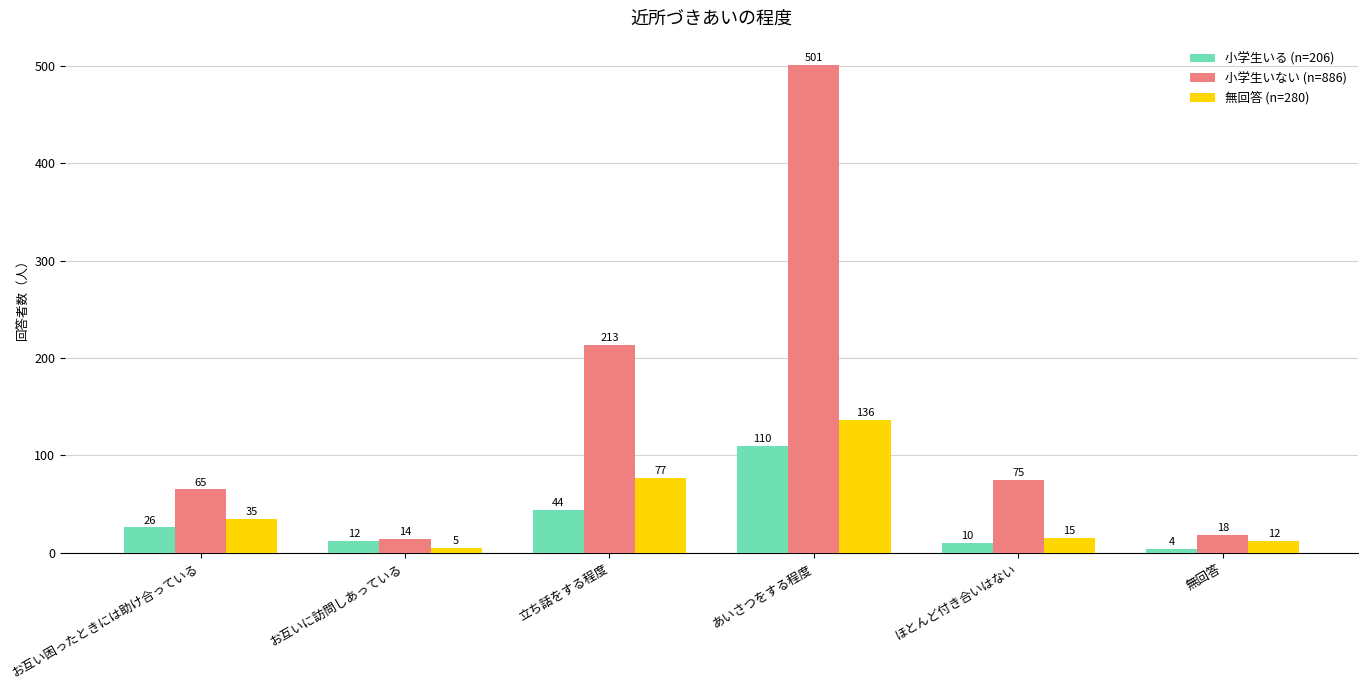

What is the value of the 小学生いる (n=206) bar at the 5th from the left?

10